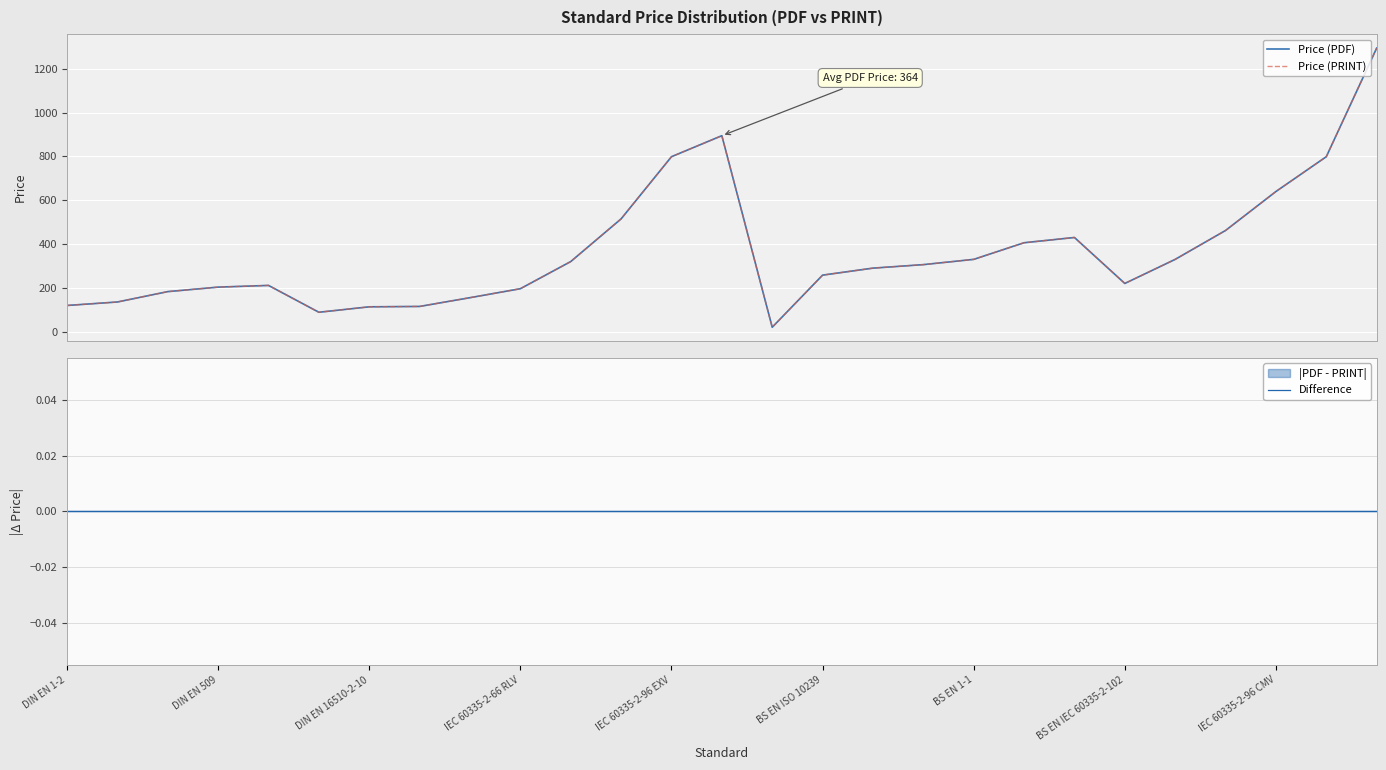

True or false: Price (PDF) and Difference intersect in this chart.

False